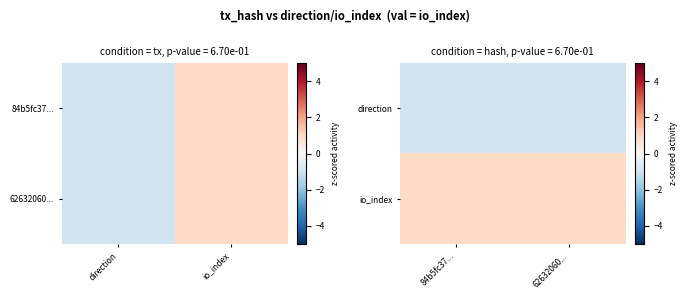

Which has a higher value, io_index or direction?

io_index